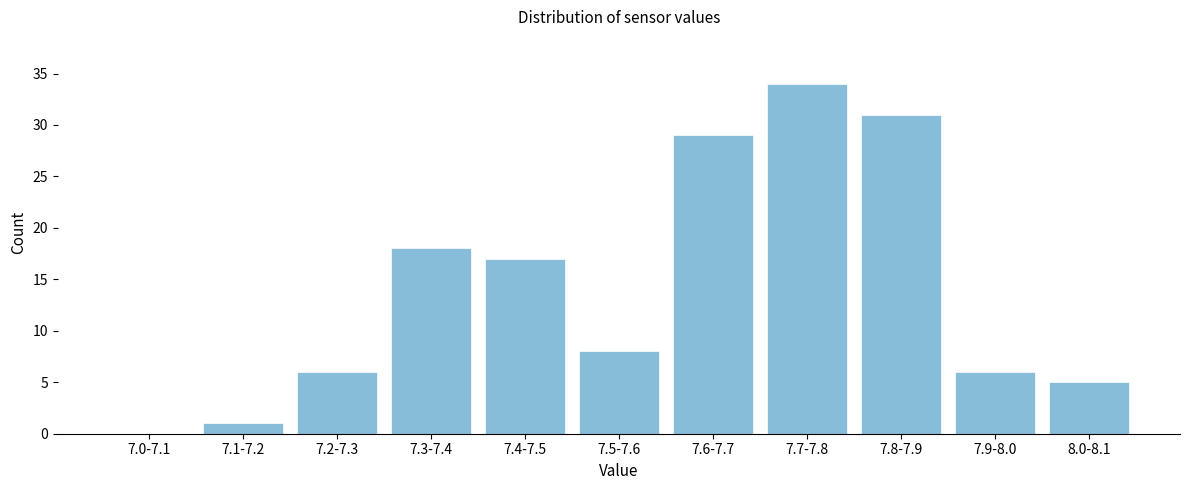

Reading left to right, extract all data points from this chart.

7.0-7.1=0	7.1-7.2=1	7.2-7.3=6	7.3-7.4=18	7.4-7.5=17	7.5-7.6=8	7.6-7.7=29	7.7-7.8=34	7.8-7.9=31	7.9-8.0=6	8.0-8.1=5